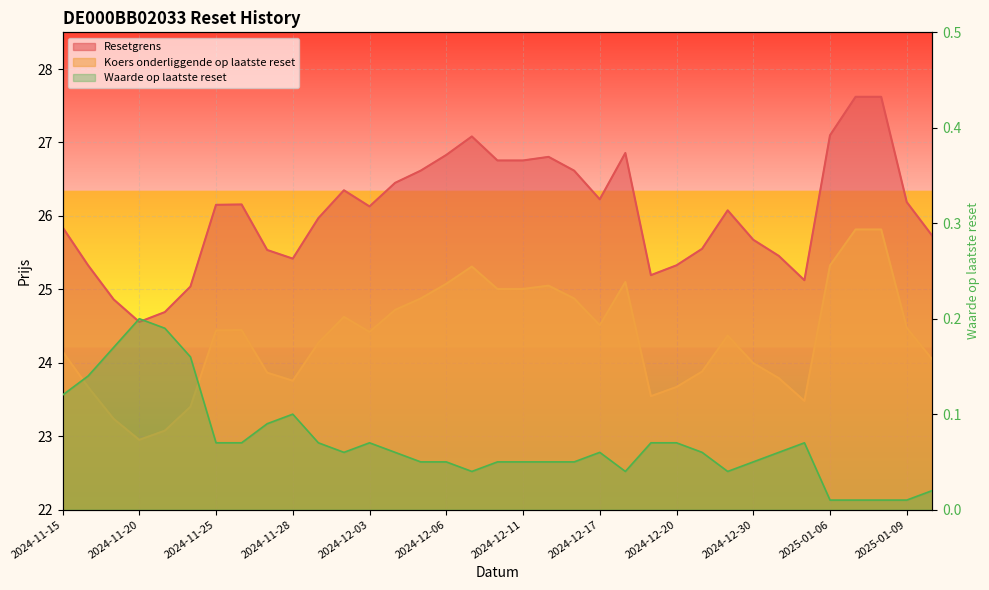

Reading right to left, extract all data points from this chart.

Resetgrens: 2025-01-10=25.7	2025-01-09=26.2	2025-01-08=27.6	2025-01-07=27.6	2025-01-06=27.1	2025-01-03=25.1	2025-01-02=25.5	2024-12-30=25.7	2024-12-27=26.1	2024-12-23=25.6	2024-12-20=25.3	2024-12-19=25.2	2024-12-18=26.9	2024-12-17=26.2	2024-12-16=26.6	2024-12-12=26.8	2024-12-11=26.8	2024-12-10=26.8	2024-12-09=27.1	2024-12-06=26.8	2024-12-05=26.6	2024-12-04=26.4	2024-12-03=26.1	2024-12-02=26.3	2024-11-29=26.0	2024-11-28=25.4	2024-11-27=25.5	2024-11-26=26.2	2024-11-25=26.2	2024-11-22=25.0	2024-11-21=24.7	2024-11-20=24.6	2024-11-19=24.9	2024-11-18=25.3	2024-11-15=25.8
Koers onderliggende op laatste reset: 2025-01-10=24.0	2025-01-09=24.5	2025-01-08=25.8	2025-01-07=25.8	2025-01-06=25.3	2025-01-03=23.5	2025-01-02=23.8	2024-12-30=24.0	2024-12-27=24.4	2024-12-23=23.9	2024-12-20=23.7	2024-12-19=23.5	2024-12-18=25.1	2024-12-17=24.5	2024-12-16=24.9	2024-12-12=25.1	2024-12-11=25.0	2024-12-10=25.0	2024-12-09=25.3	2024-12-06=25.1	2024-12-05=24.9	2024-12-04=24.7	2024-12-03=24.4	2024-12-02=24.6	2024-11-29=24.3	2024-11-28=23.8	2024-11-27=23.9	2024-11-26=24.4	2024-11-25=24.4	2024-11-22=23.4	2024-11-21=23.1	2024-11-20=22.9	2024-11-19=23.2	2024-11-18=23.7	2024-11-15=24.2
Waarde op laatste reset: 2025-01-10=0.0	2025-01-09=0.0	2025-01-08=0.0	2025-01-07=0.0	2025-01-06=0.0	2025-01-03=0.1	2025-01-02=0.1	2024-12-30=0.1	2024-12-27=0.0	2024-12-23=0.1	2024-12-20=0.1	2024-12-19=0.1	2024-12-18=0.0	2024-12-17=0.1	2024-12-16=0.1	2024-12-12=0.1	2024-12-11=0.1	2024-12-10=0.1	2024-12-09=0.0	2024-12-06=0.1	2024-12-05=0.1	2024-12-04=0.1	2024-12-03=0.1	2024-12-02=0.1	2024-11-29=0.1	2024-11-28=0.1	2024-11-27=0.1	2024-11-26=0.1	2024-11-25=0.1	2024-11-22=0.2	2024-11-21=0.2	2024-11-20=0.2	2024-11-19=0.2	2024-11-18=0.1	2024-11-15=0.1